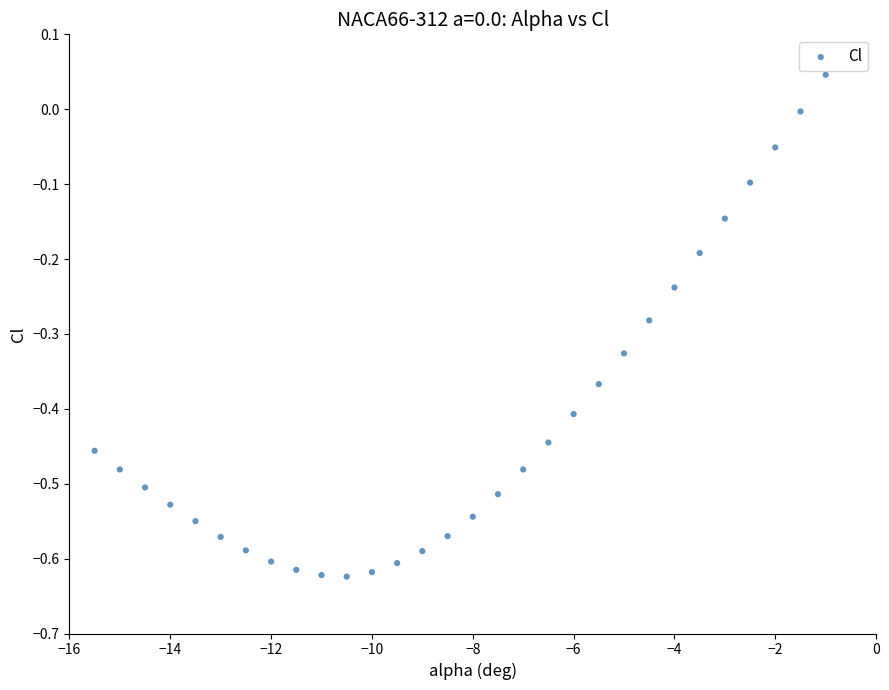

What is the range of Y values (max minus min)?

0.7